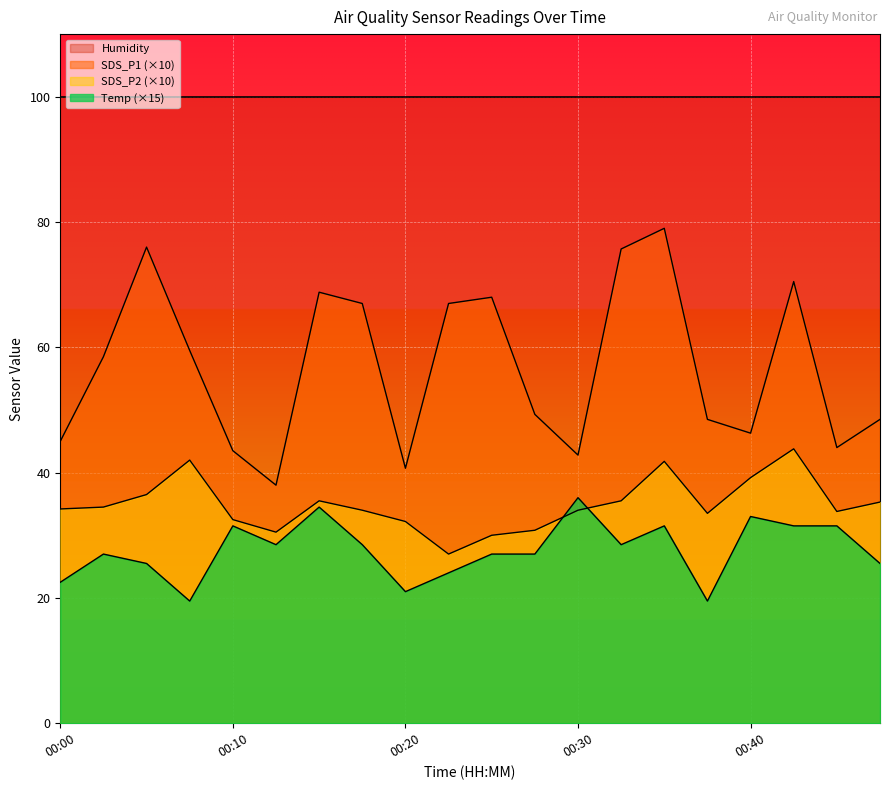

True or false: SDS_P1 has more than 1 interior local peaks.

True